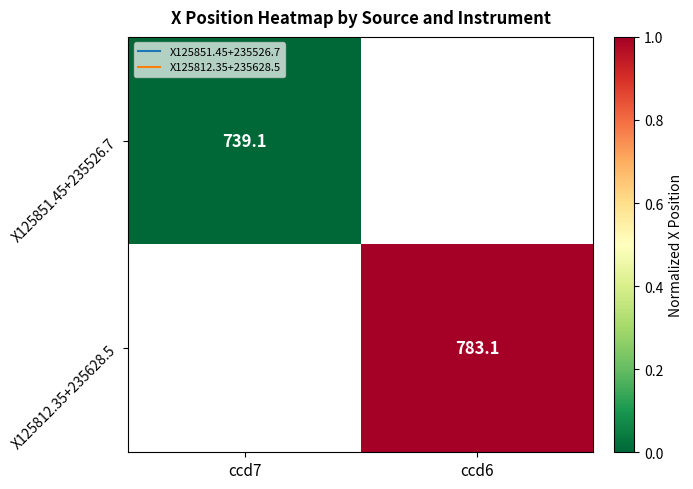

List the series in order of their peak value, lowest first.

X125851.45+235526.7, X125812.35+235628.5